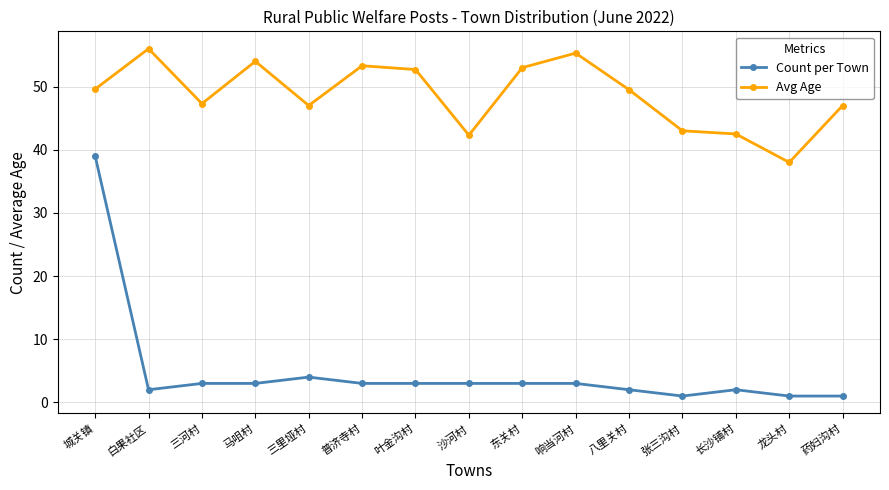

The value of Count per Town at 城关镇 is 11.1. True or false?

False